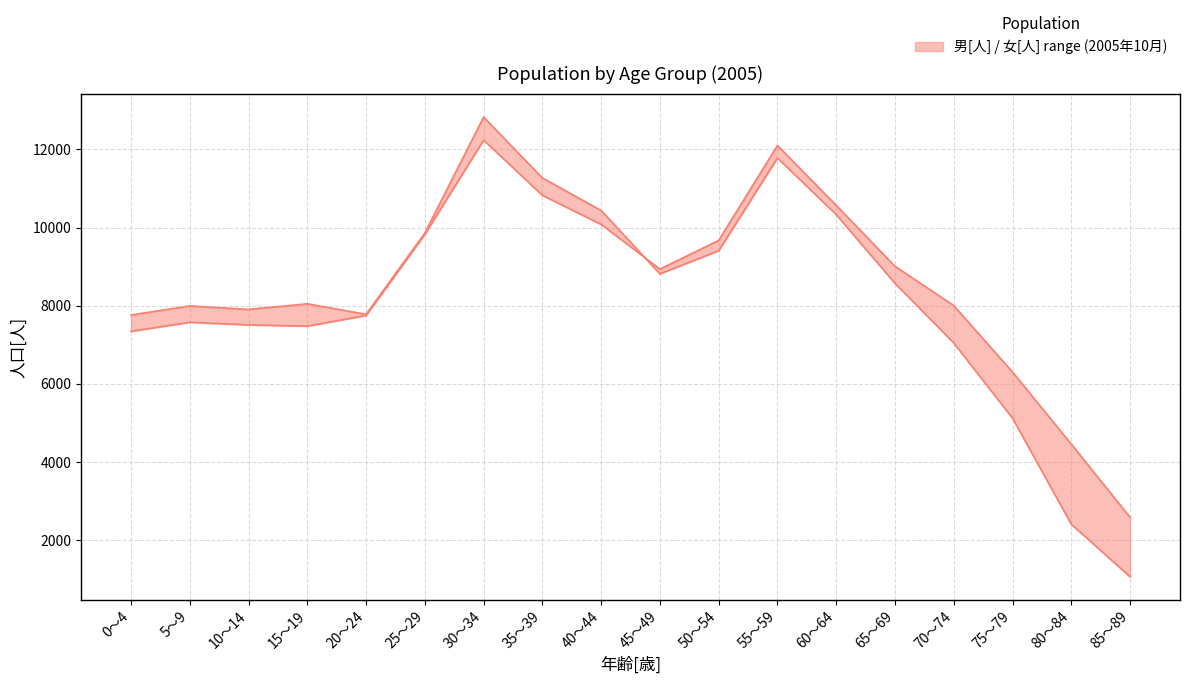

What is the difference between the 男[人] values at 40～44 and 35～39?

832